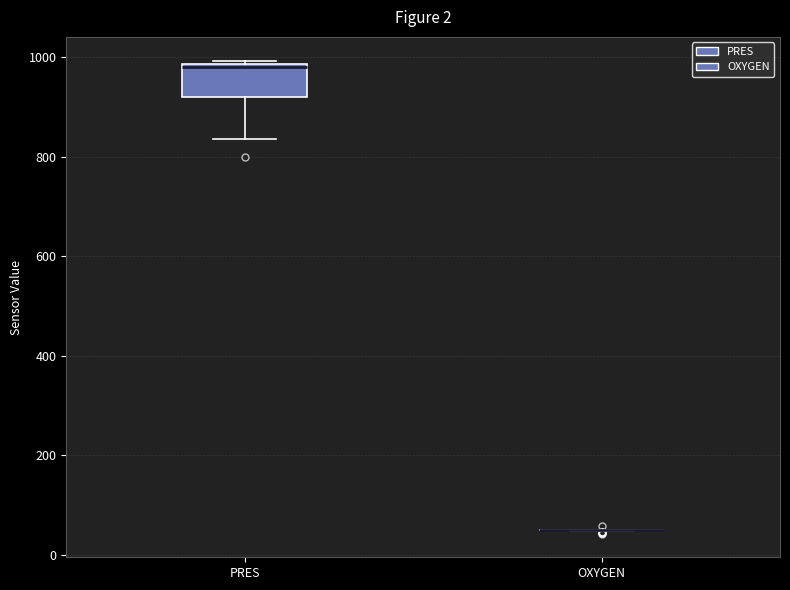

Reading left to right, transcribe this box plot: for each box, give where its median line is, the range the box spans, and where its two whiskers end, as read against the y-axis. The values are not printed on the chart, so give them approximately, as read against the axis.

PRES: median 980, box 920 to 980, whiskers 840 to 1000
OXYGEN: box collapsed to a line at 40, whiskers 40 to 60